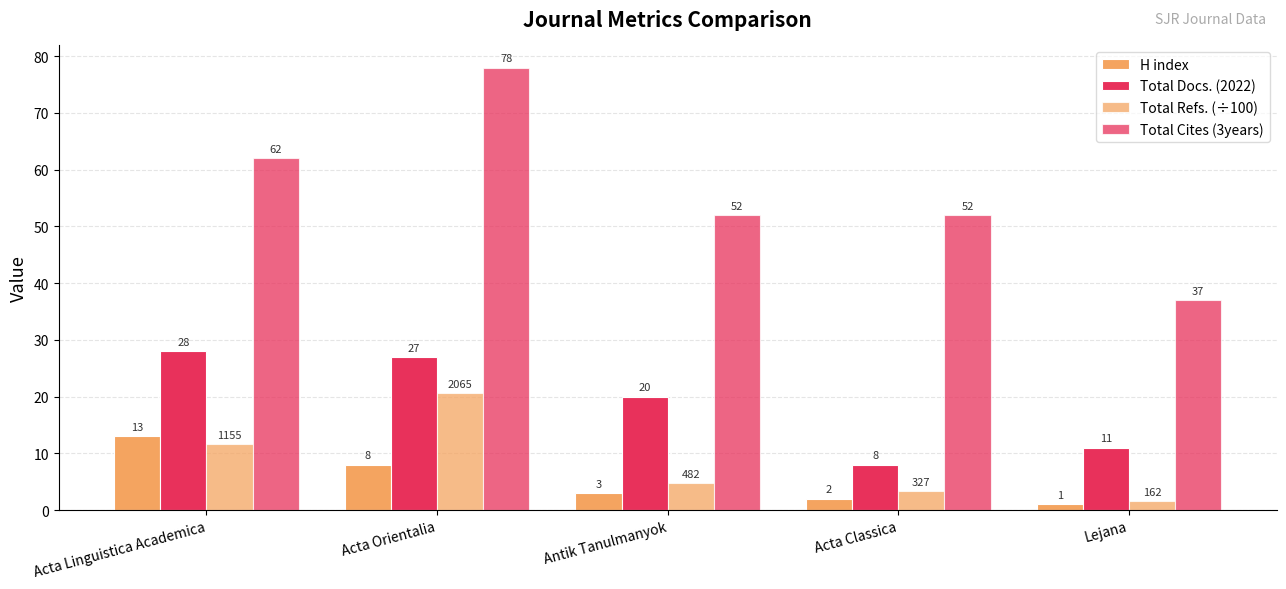

Reading right to left, what are all the values shown in this chart?

H index: Lejana=1.0	Acta Classica=2.0	Antik Tanulmanyok=3.0	Acta Orientalia=8.0	Acta Linguistica Academica=13.0
Total Docs. (2022): Lejana=11.0	Acta Classica=8.0	Antik Tanulmanyok=20.0	Acta Orientalia=27.0	Acta Linguistica Academica=28.0
Total Refs. (÷100): Lejana=1.6	Acta Classica=3.3	Antik Tanulmanyok=4.8	Acta Orientalia=20.6	Acta Linguistica Academica=11.6
Total Cites (3years): Lejana=37.0	Acta Classica=52.0	Antik Tanulmanyok=52.0	Acta Orientalia=78.0	Acta Linguistica Academica=62.0